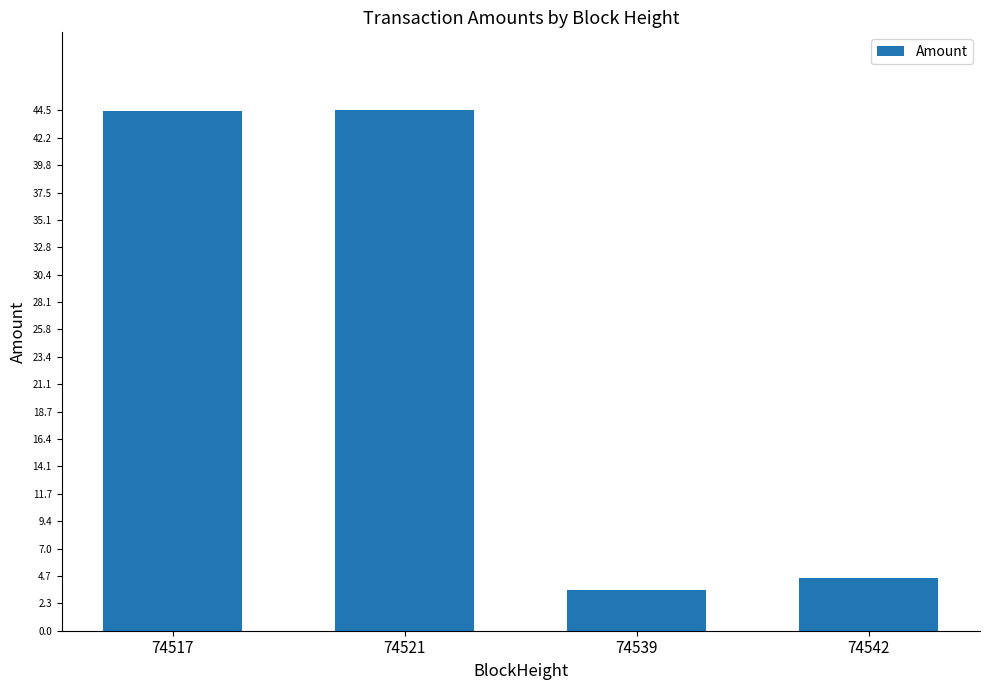

The chart shows a value of 4.5 at 74542. True or false?

True